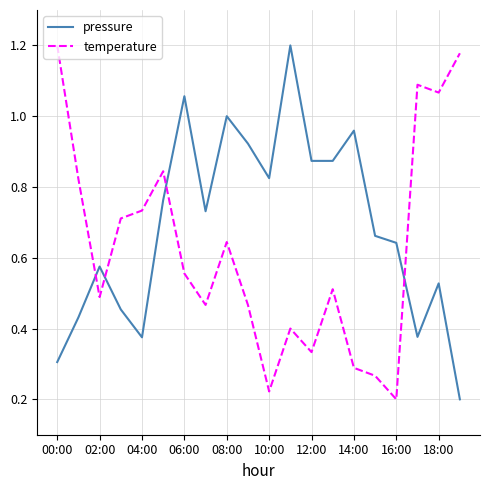

List the series in order of their overall mean, lowest first.

temperature, pressure